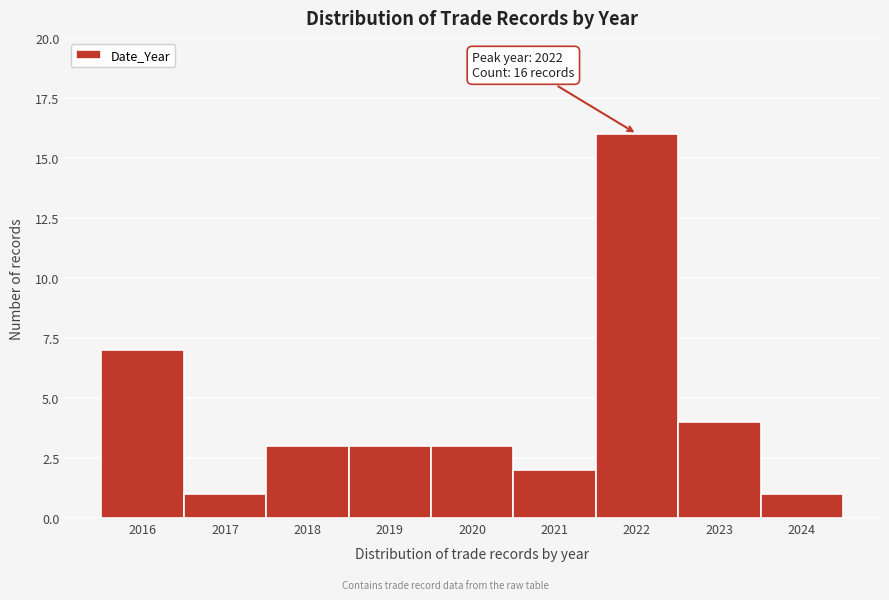

Reading left to right, list all the values displayed in this chart.

7	1	3	3	3	2	16	4	1